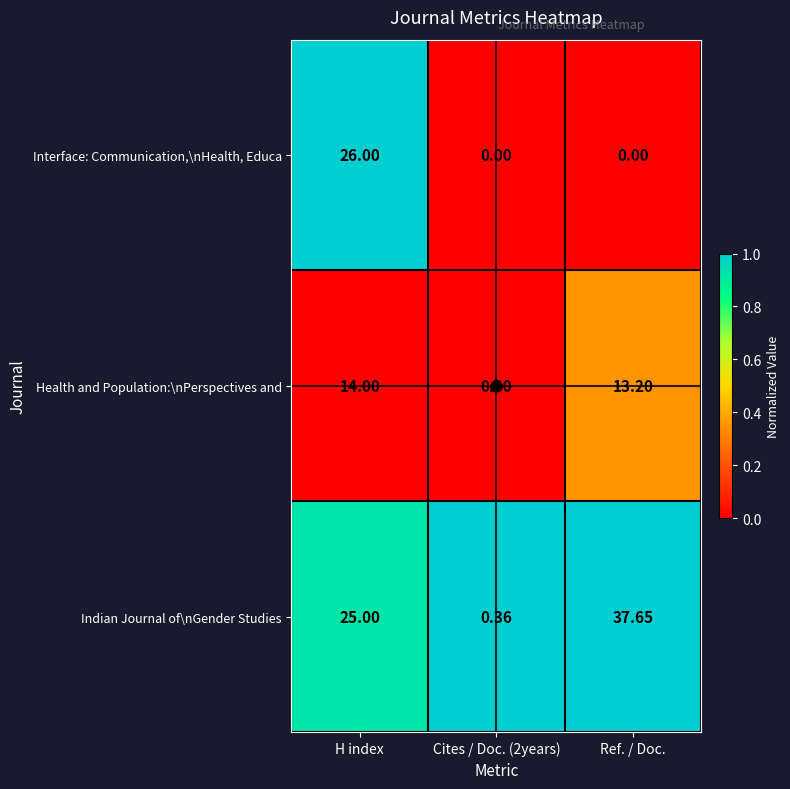

At which label is Indian Journal of\nGender Studies closest to 19?

H index